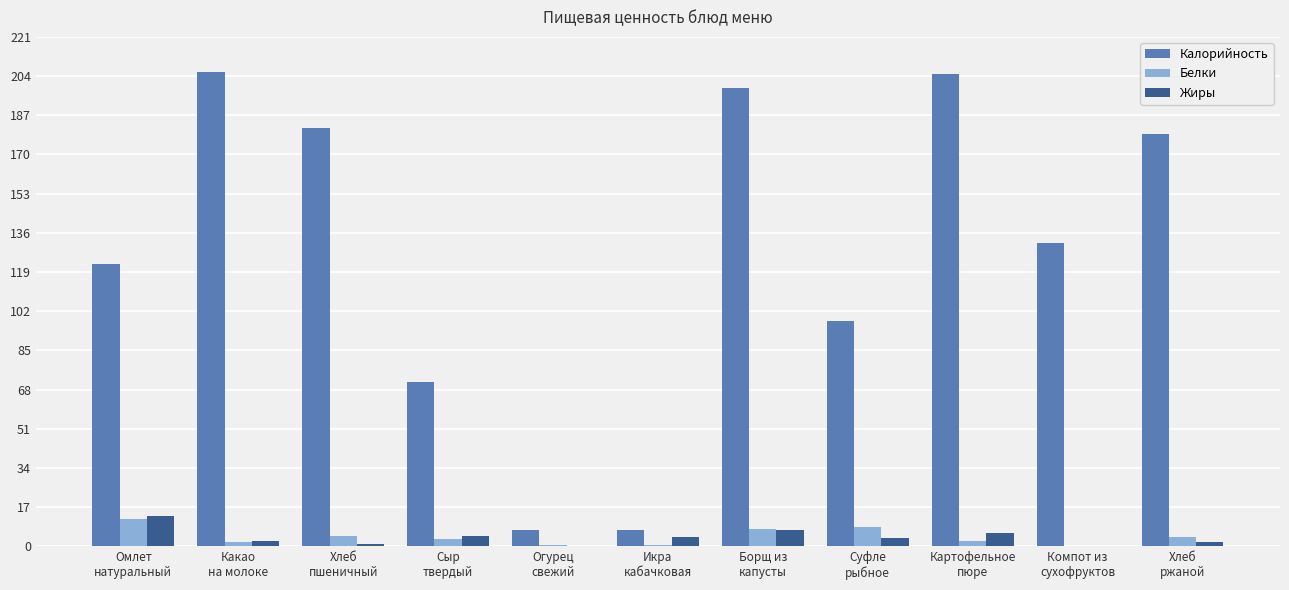

Is the value of Калорийность at Хлеб
пшеничный greater than the value of Жиры at Хлеб
ржаной?

Yes